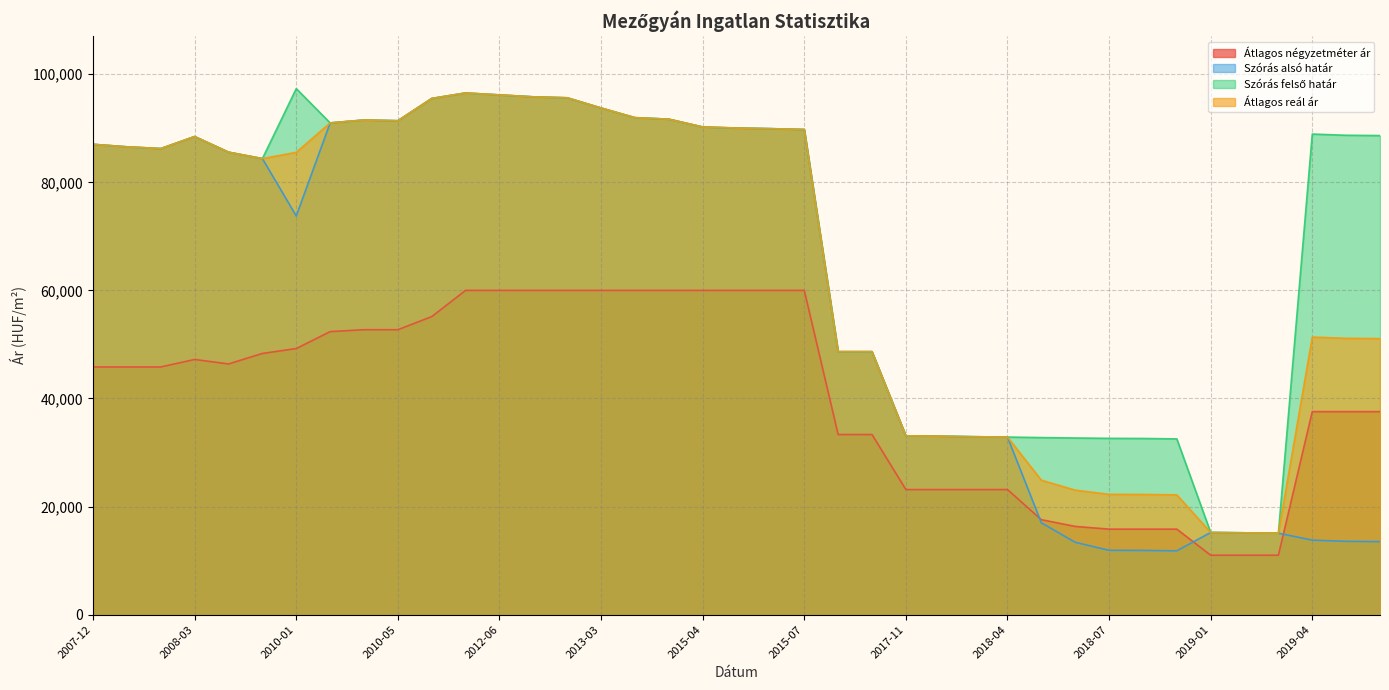

How many distinct data groups are displayed?

4